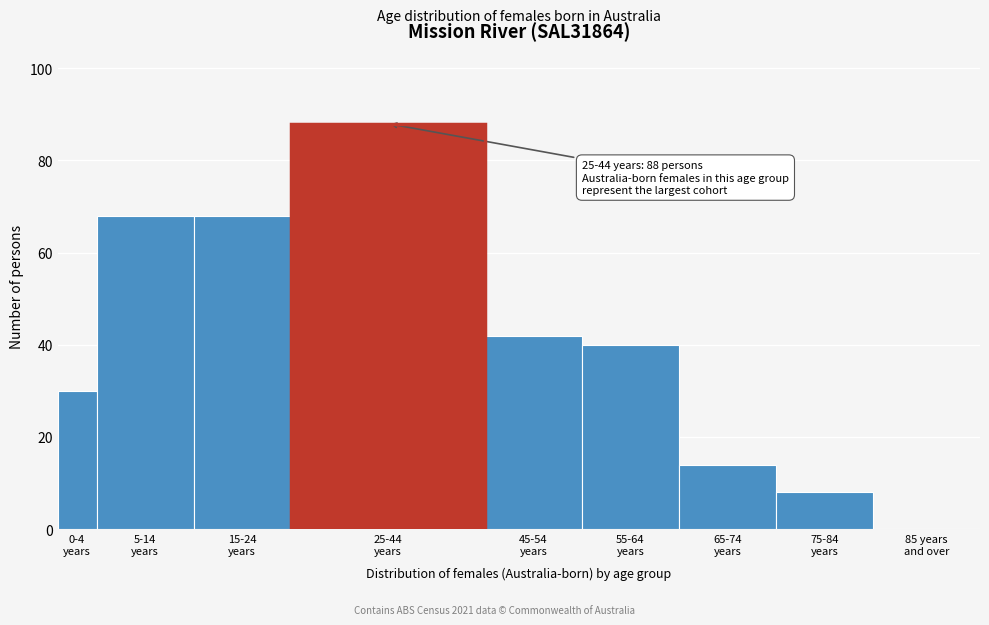

What is the maximum value shown in the chart?

88